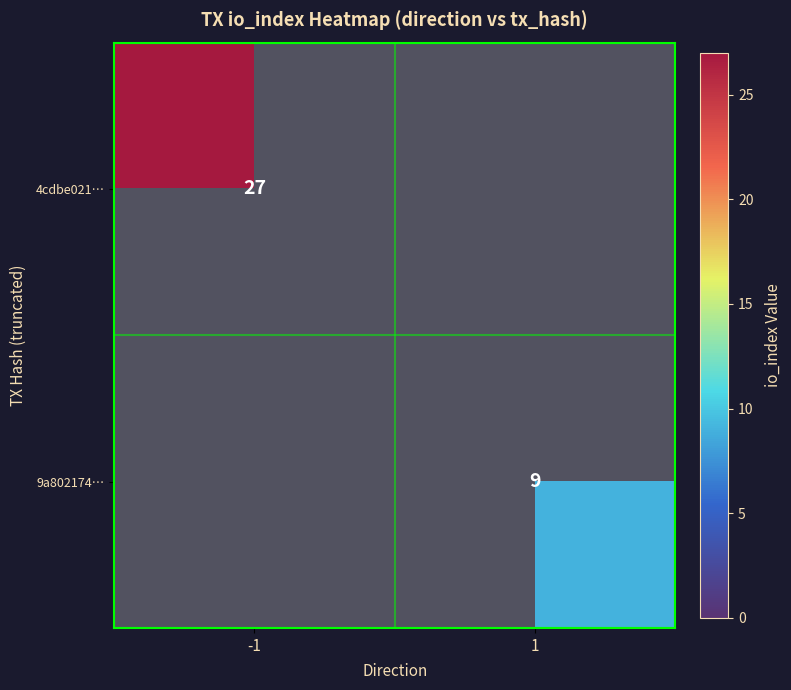

The value of 4cdbe021… at -1 is 27. True or false?

True